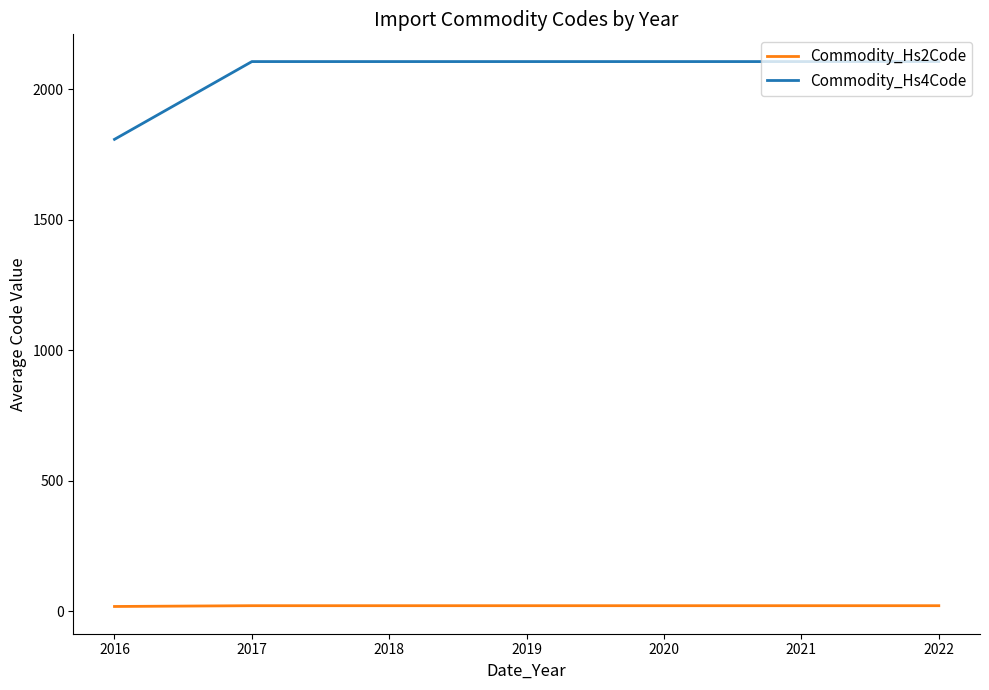

Which series has the largest range (max minus min)?

Commodity_Hs4Code